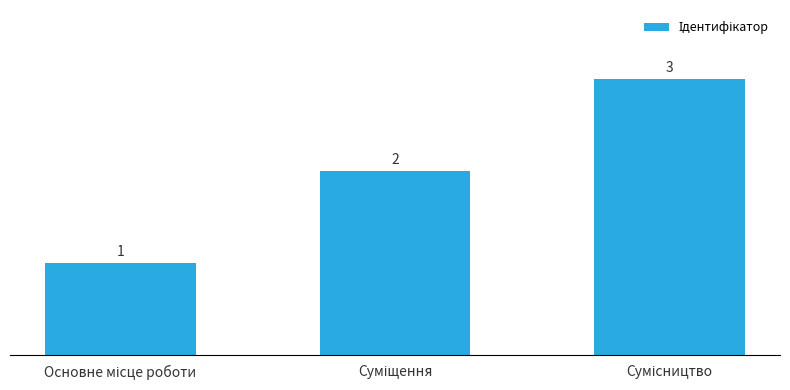

Count the values in the range 1 to 3.

3